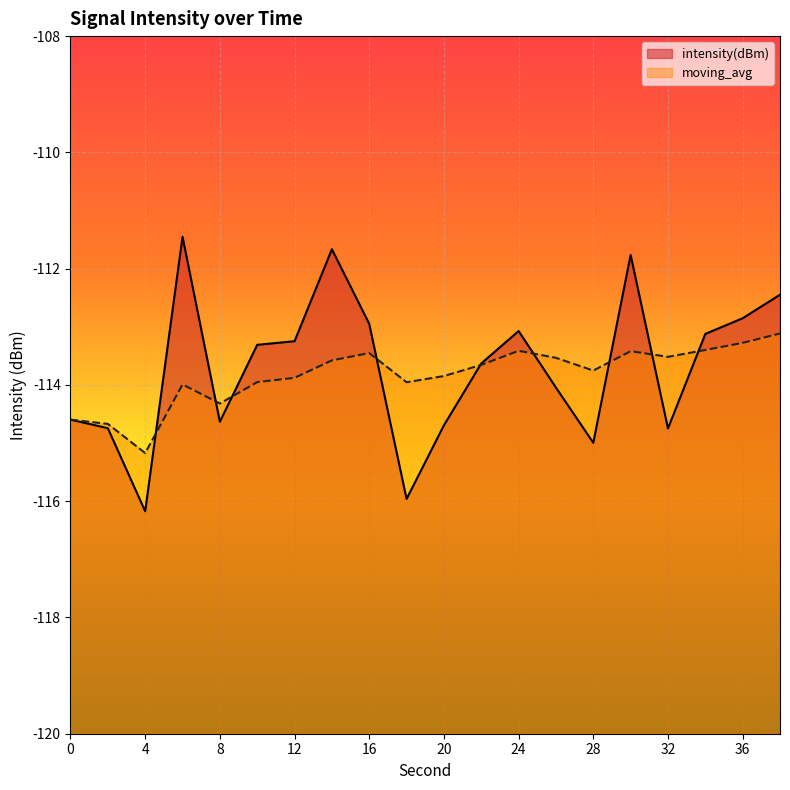

At which category is the sum across all series the highest?

30